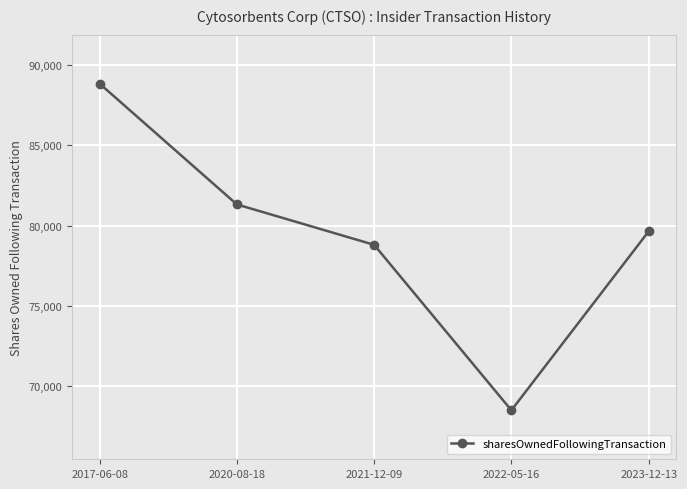

Is it true that the value at 2021-12-09 is 78800?

True